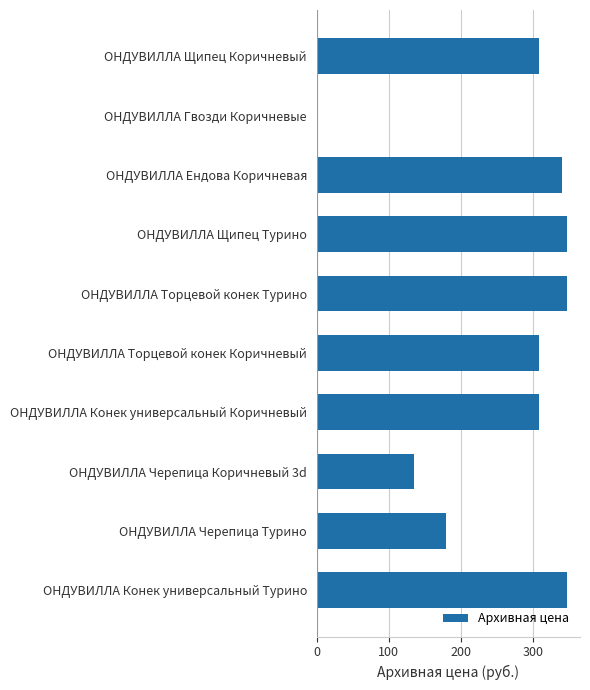

What is the minimum value shown in the chart?

1.6